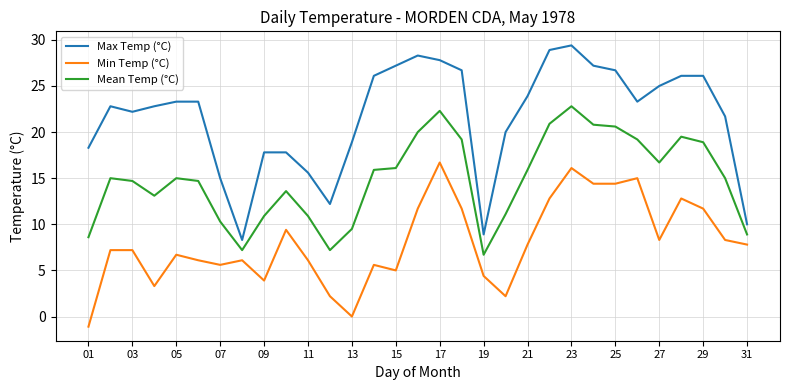

Which series has the widest spread of values?

Max Temp (°C)